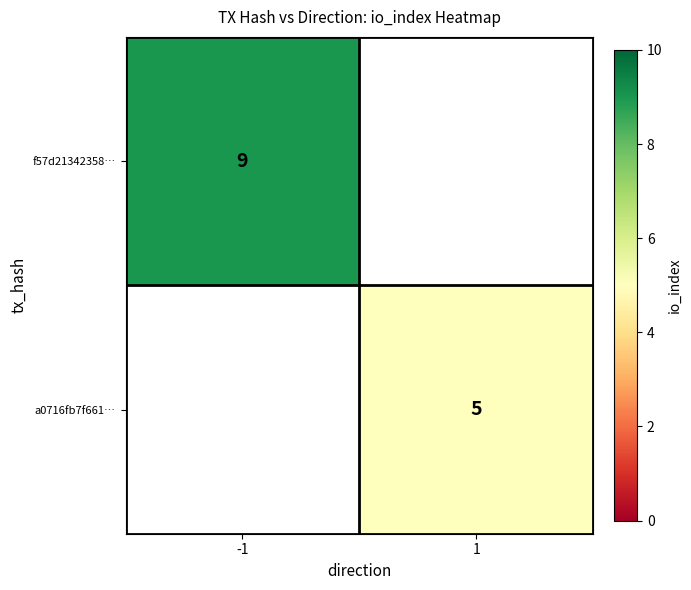

Is the value of f57d21342358… at -1 greater than the value of a0716fb7f661… at 1?

Yes